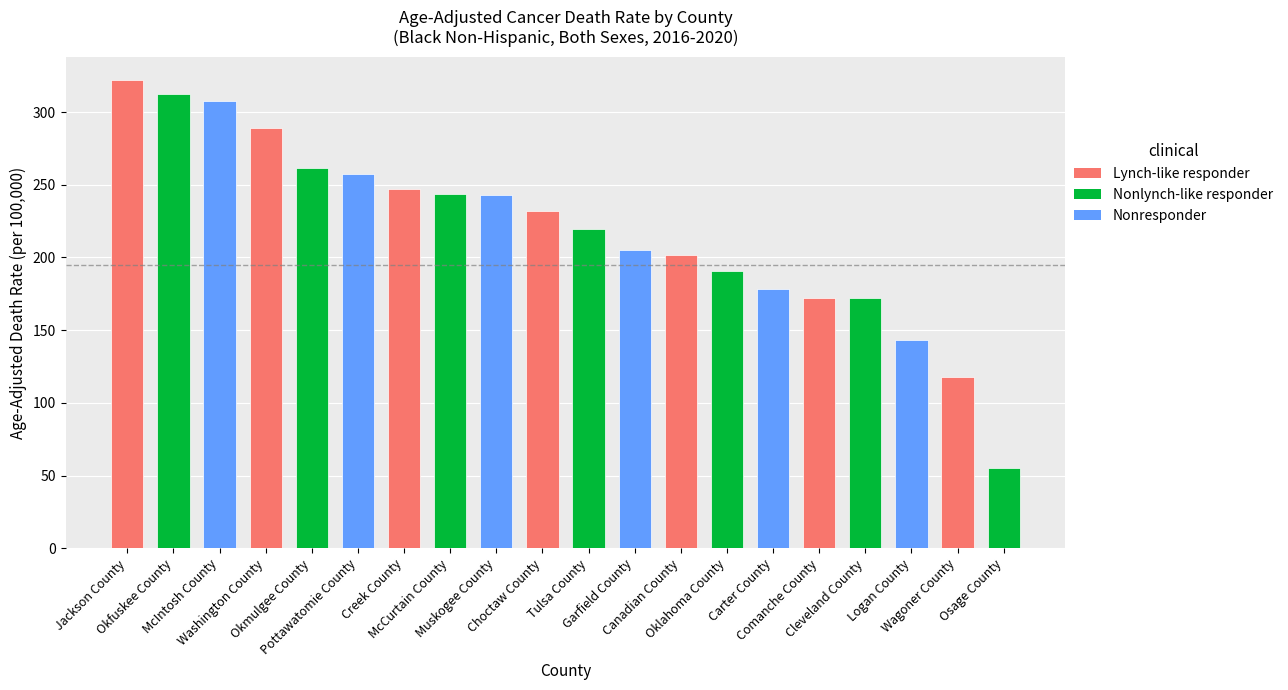

What is the smallest value displayed?

54.9